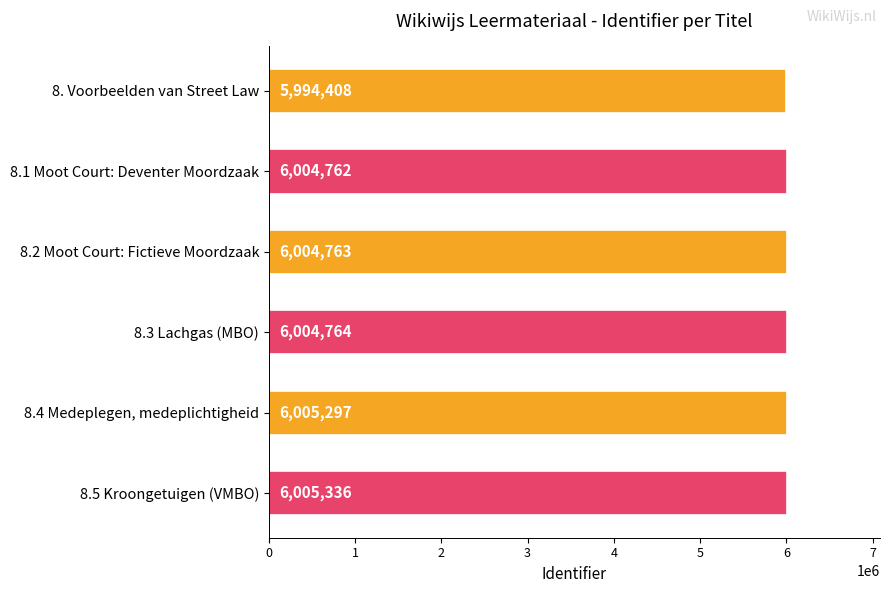

Are the bars horizontal?

Yes